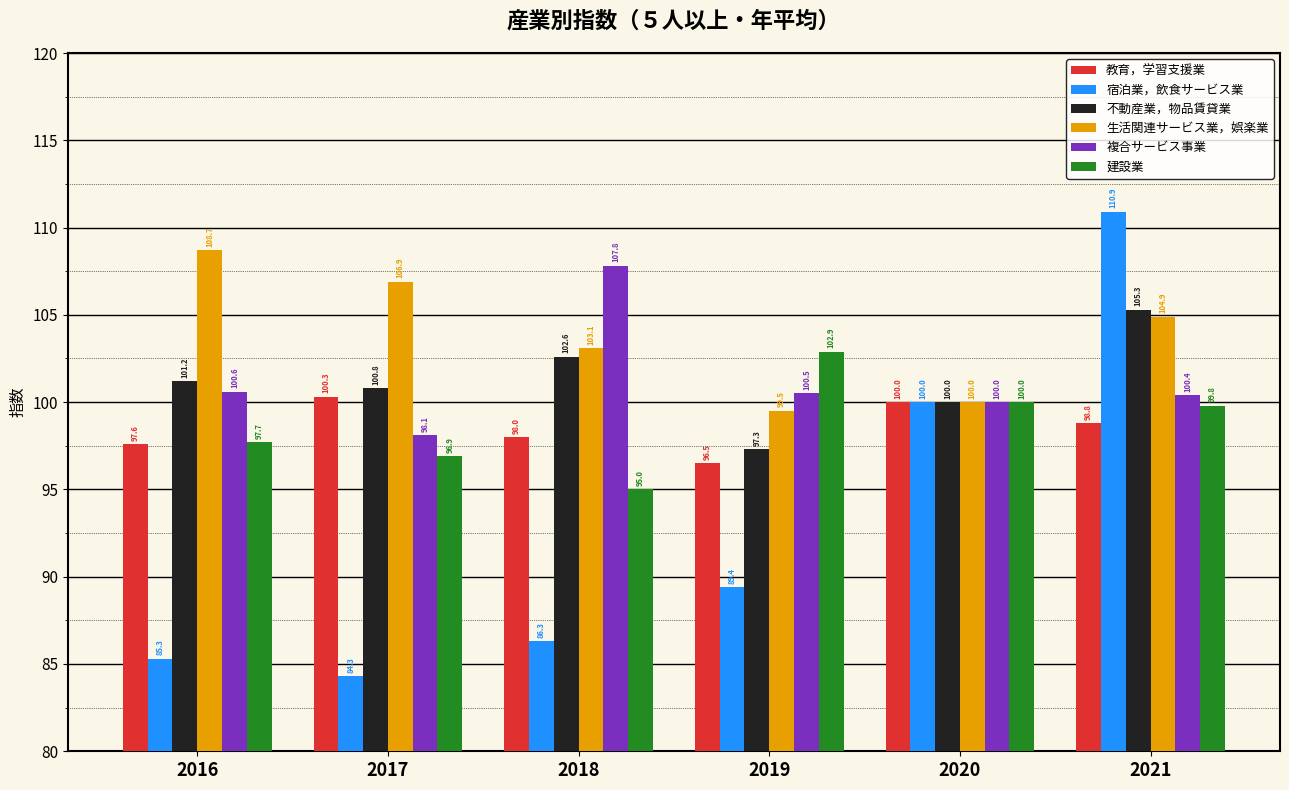

Reading left to right, list all the values displayed in this chart.

教育，学習支援業: 2016=97.6	2017=100.3	2018=98.0	2019=96.5	2020=100.0	2021=98.8
宿泊業，飲食サービス業: 2016=85.3	2017=84.3	2018=86.3	2019=89.4	2020=100.0	2021=110.9
不動産業，物品賃貸業: 2016=101.2	2017=100.8	2018=102.6	2019=97.3	2020=100.0	2021=105.3
生活関連サービス業，娯楽業: 2016=108.7	2017=106.9	2018=103.1	2019=99.5	2020=100.0	2021=104.9
複合サービス事業: 2016=100.6	2017=98.1	2018=107.8	2019=100.5	2020=100.0	2021=100.4
建設業: 2016=97.7	2017=96.9	2018=95.0	2019=102.9	2020=100.0	2021=99.8